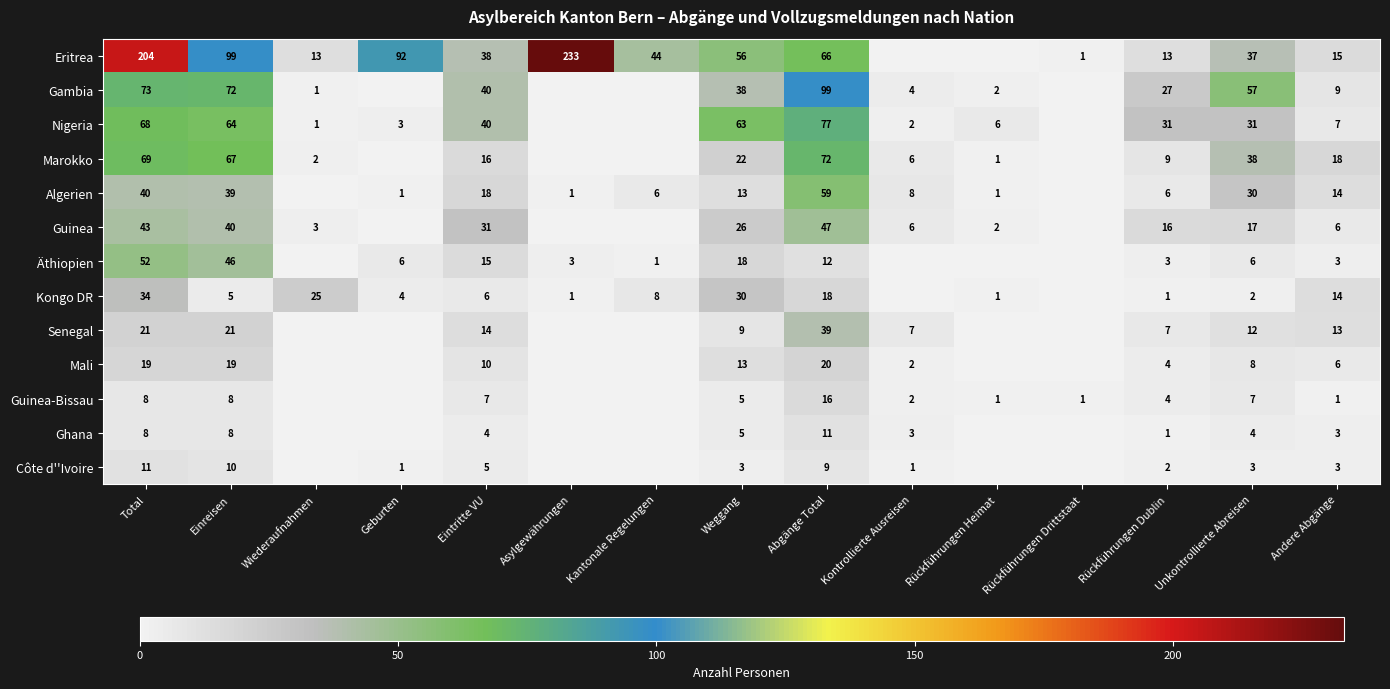

Rank the series at Unkontrollierte Abreisen from highest to lowest value.

Gambia, Marokko, Eritrea, Nigeria, Algerien, Guinea, Senegal, Mali, Guinea-Bissau, Äthiopien, Ghana, Côte d''Ivoire, Kongo DR